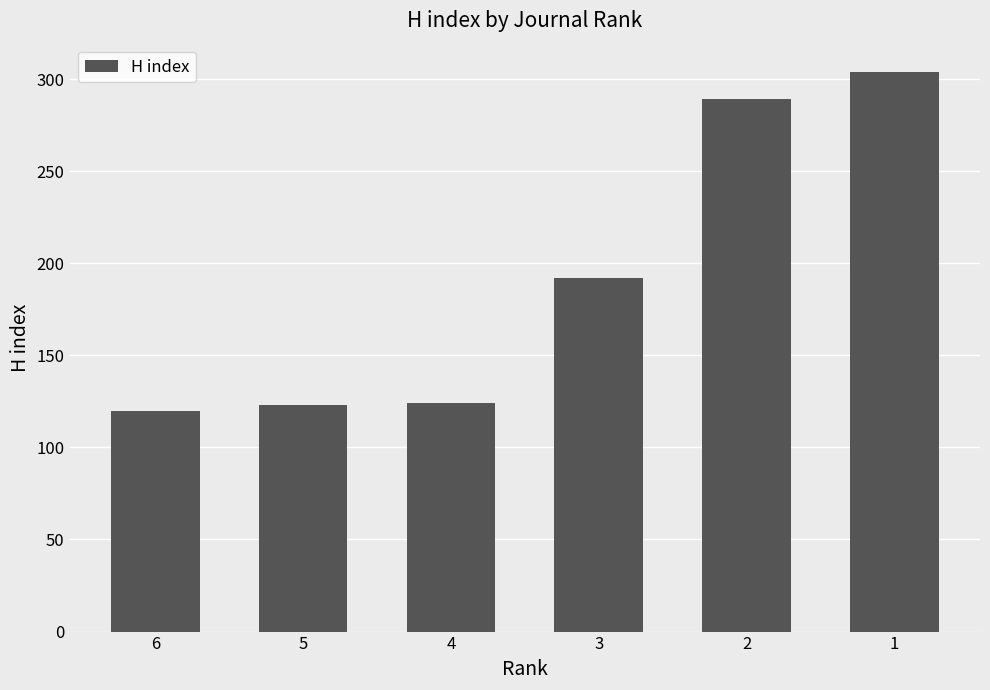

How many distinct data groups are displayed?

1